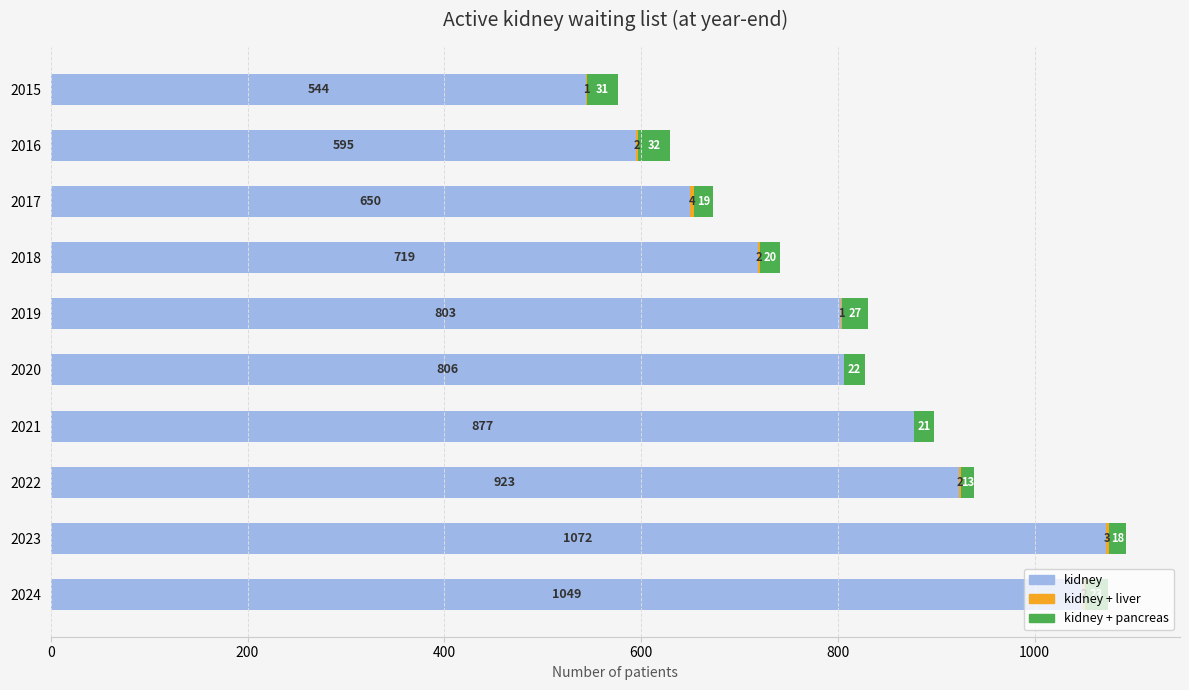

True or false: kidney has a value of 595 at 2016.

True